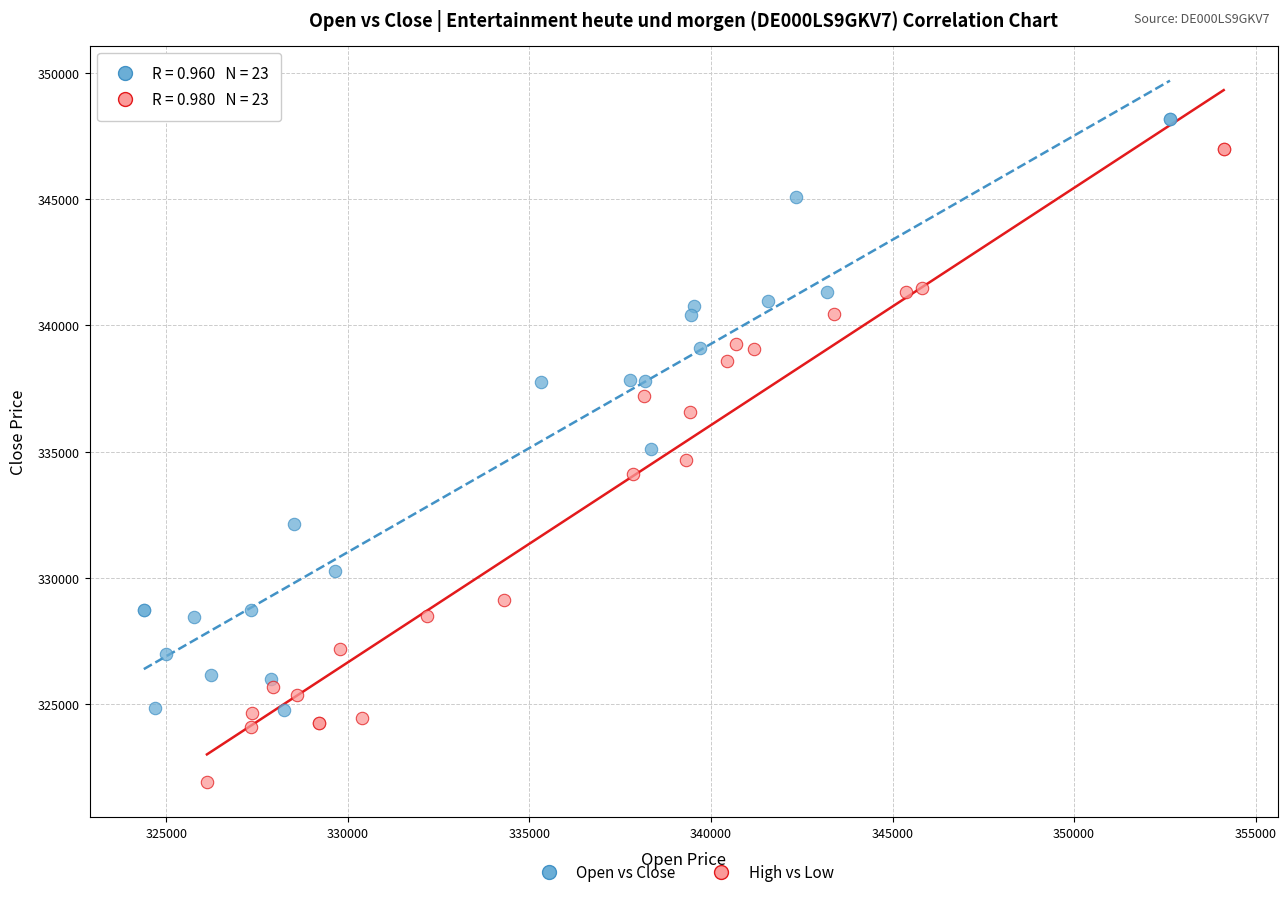

Which series has the widest spread of Y values?

High vs Low